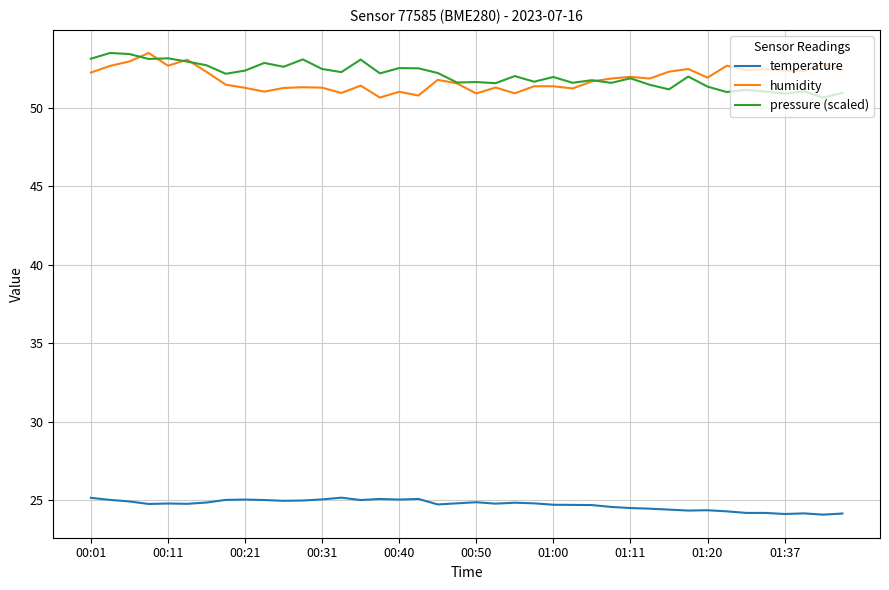

What is the smallest value displayed?

24.1